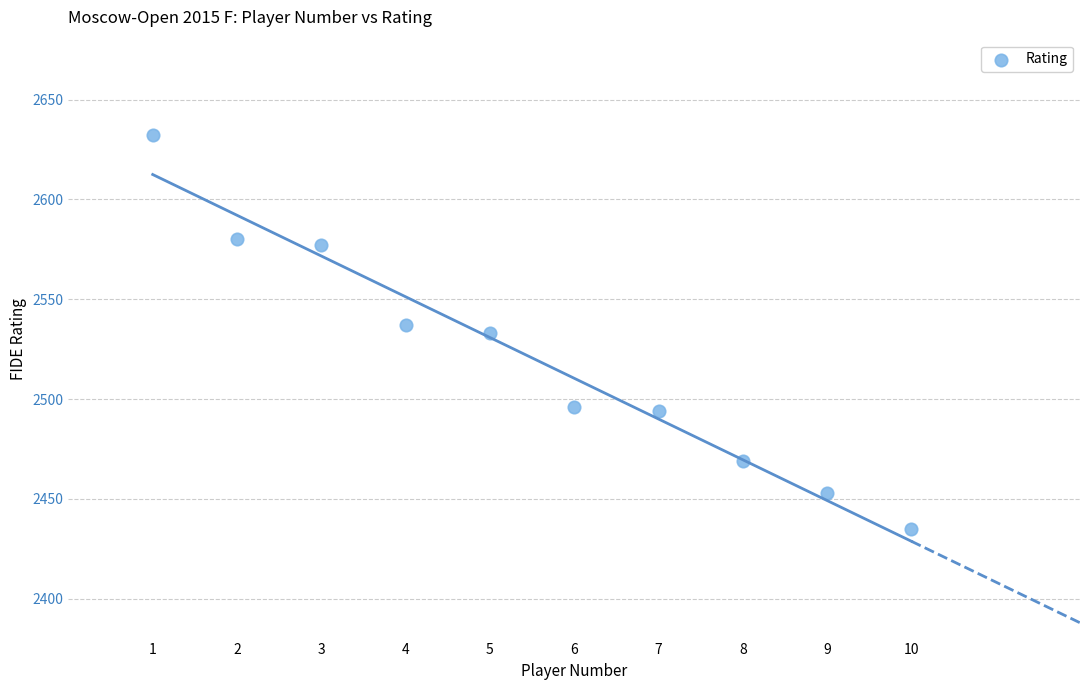

What is the range of Y values (max minus min)?

197